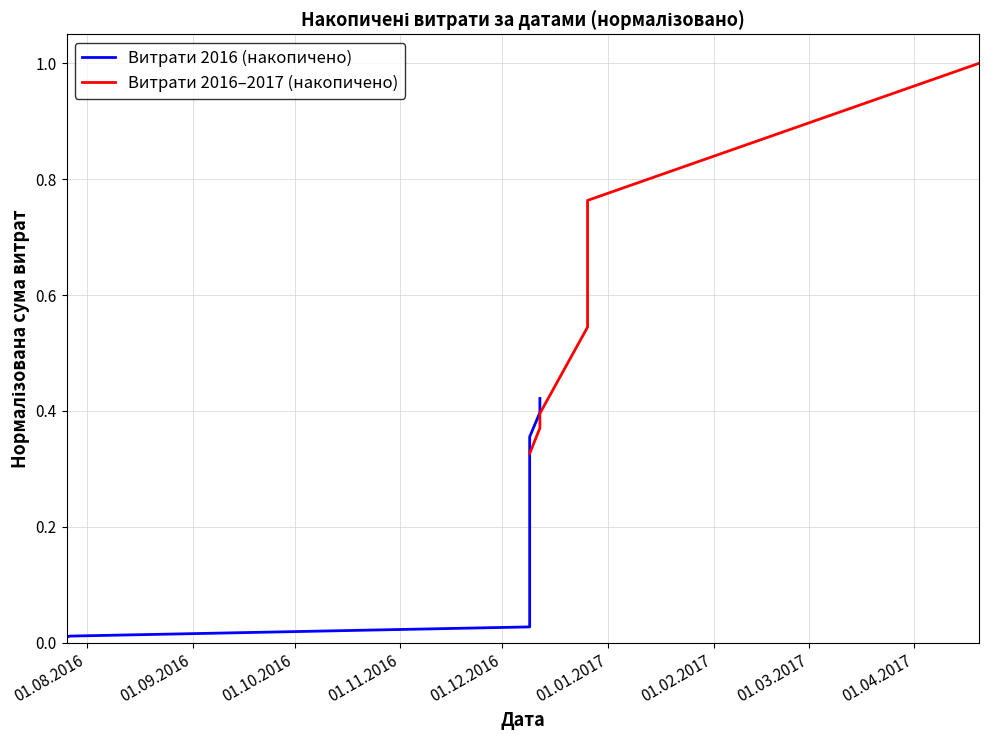

Is the value of Витрати 2016–2017 (накопичено) at 01.09.2016 greater than the value of Витрати 2016 (накопичено) at 01.02.2017?

No